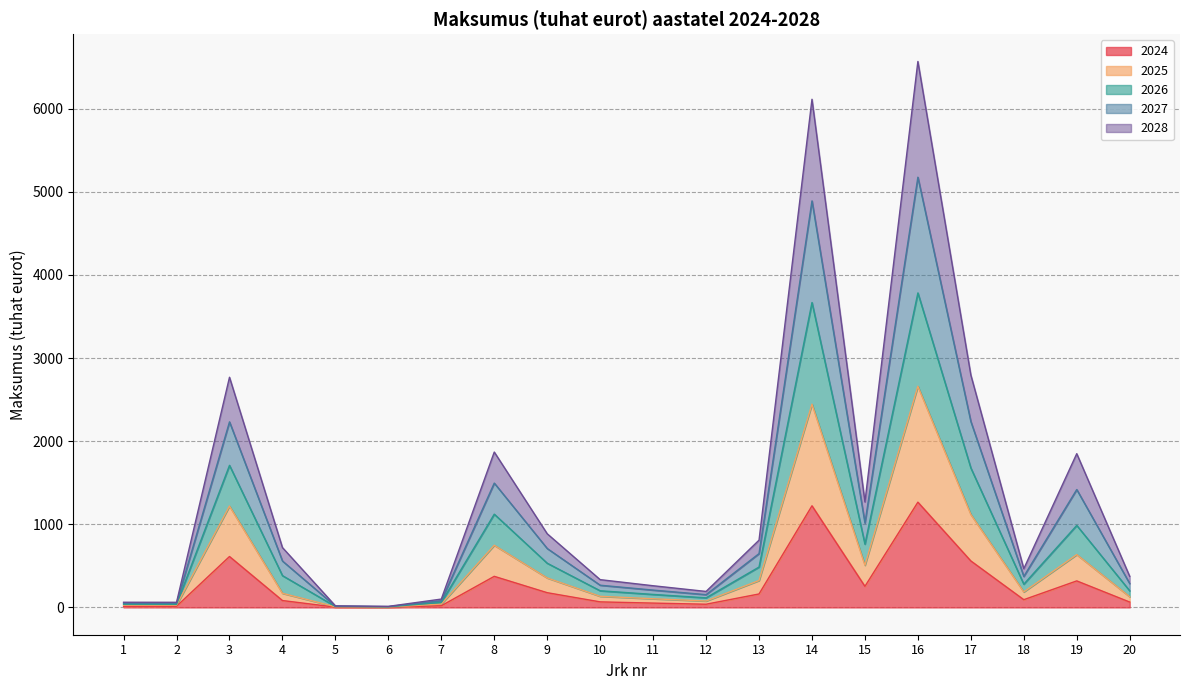

Does the chart display data point markers on the line(s)?

No